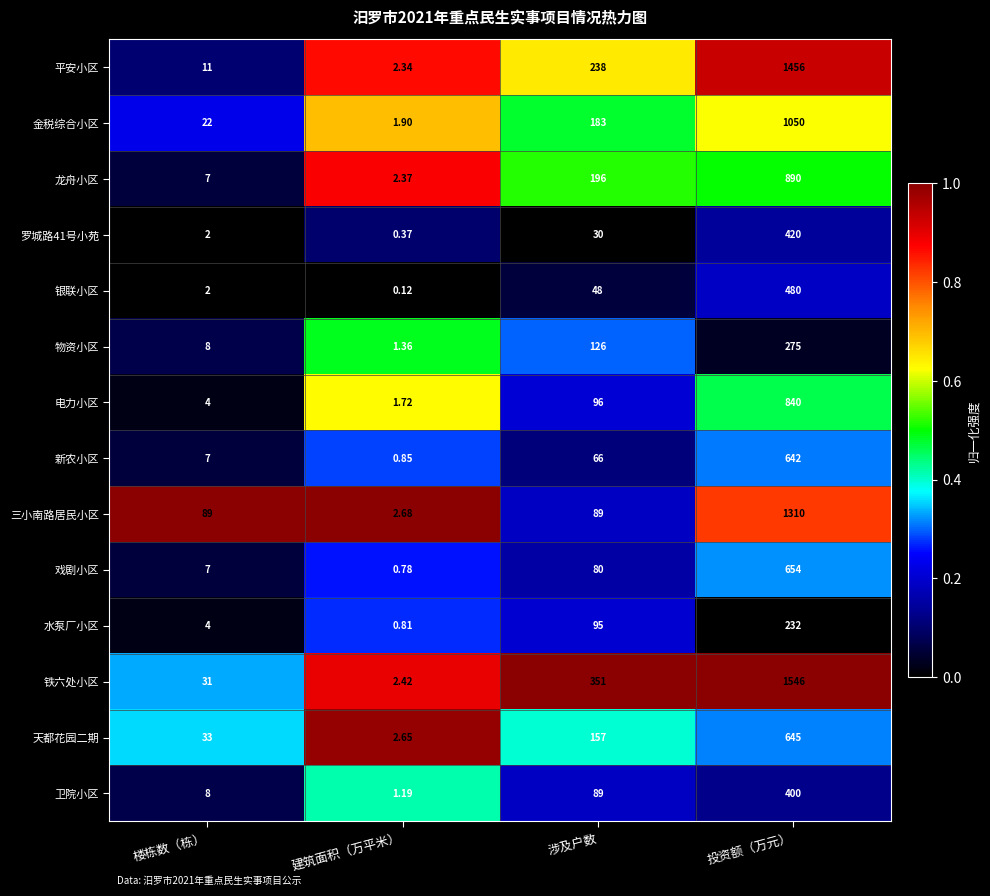

Which series has the widest spread of values?

铁六处小区